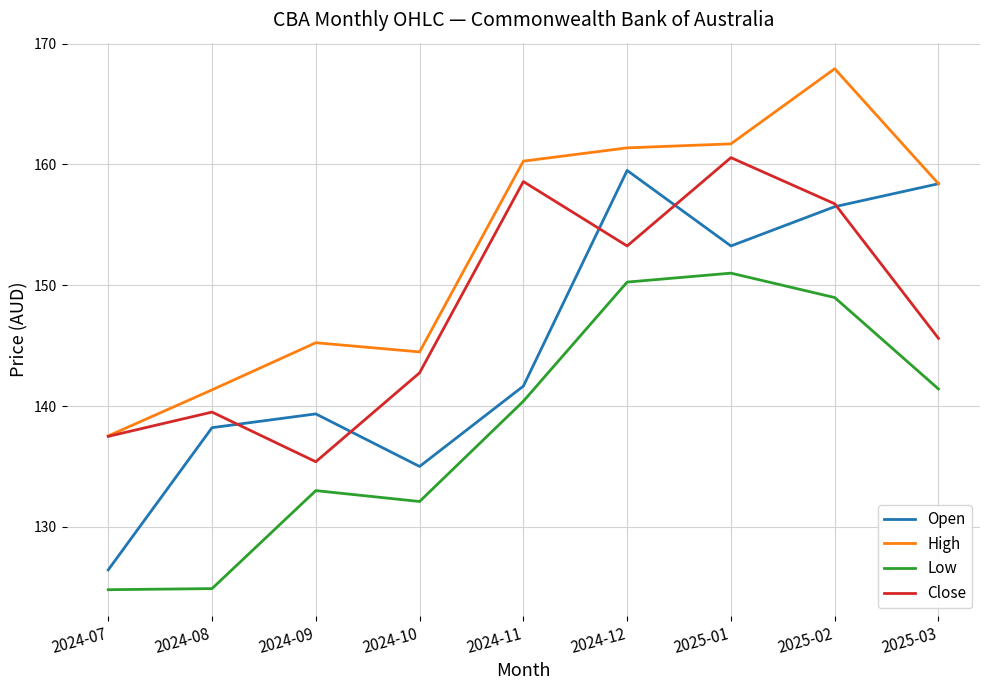

How many values in the High series exceed 158?

5